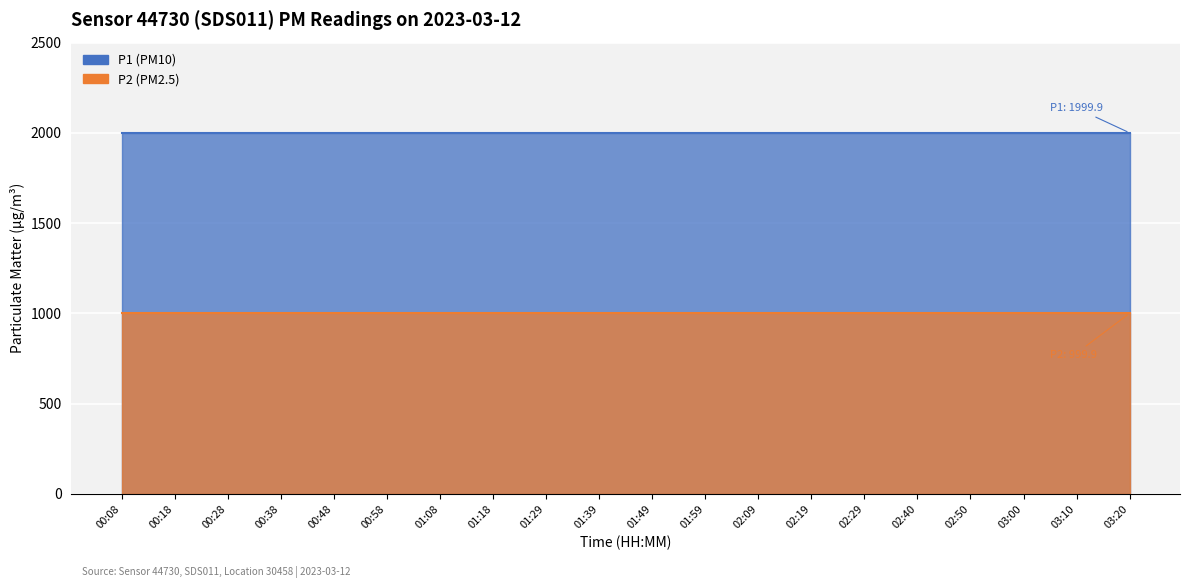

What is the average value of the P1 series?

1999.9